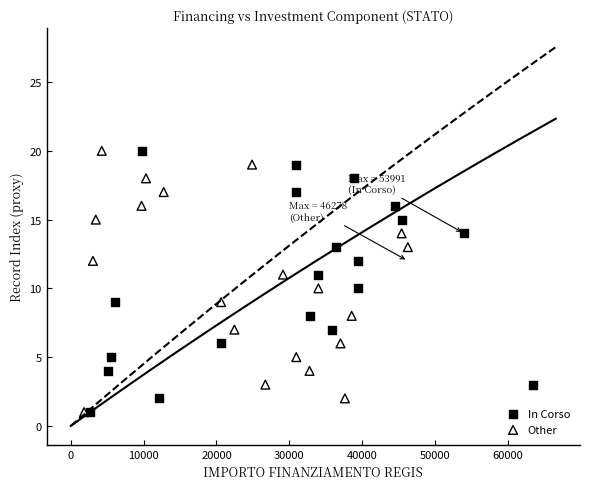

What are all the series names shown in the legend?

In Corso, Other